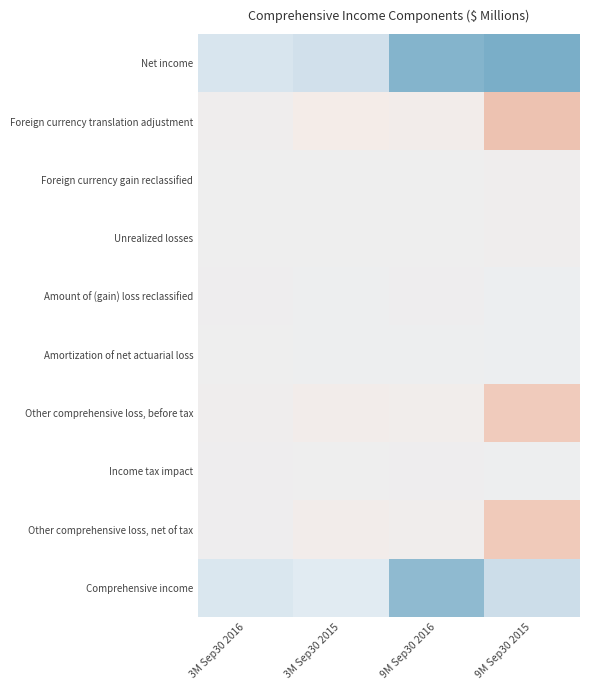

At which category is the sum across all series the highest?

9M Sep30 2016